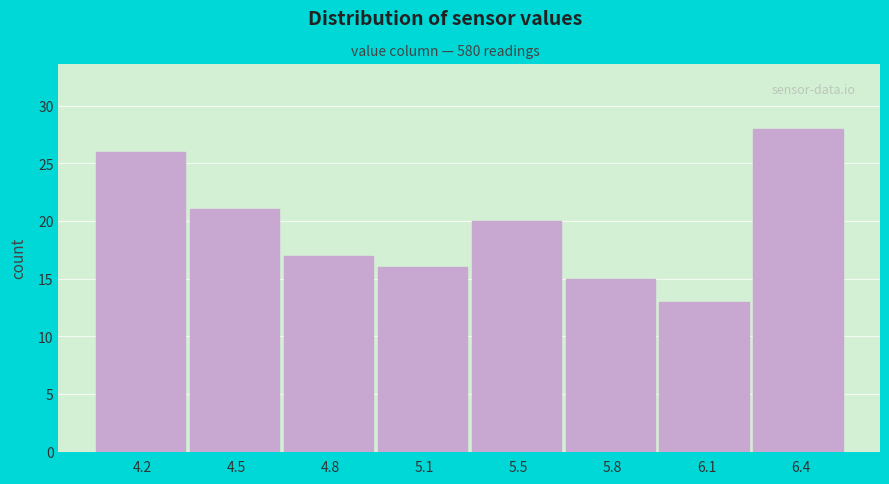

Reading left to right, list all the values displayed in this chart.

4.2=26	4.5=21	4.8=17	5.1=16	5.5=20	5.8=15	6.1=13	6.4=28